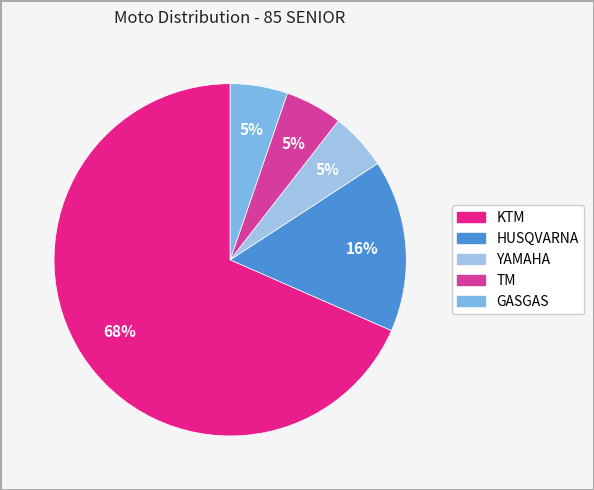

Combined, do HUSQVARNA and GASGAS account for over 50%?

No